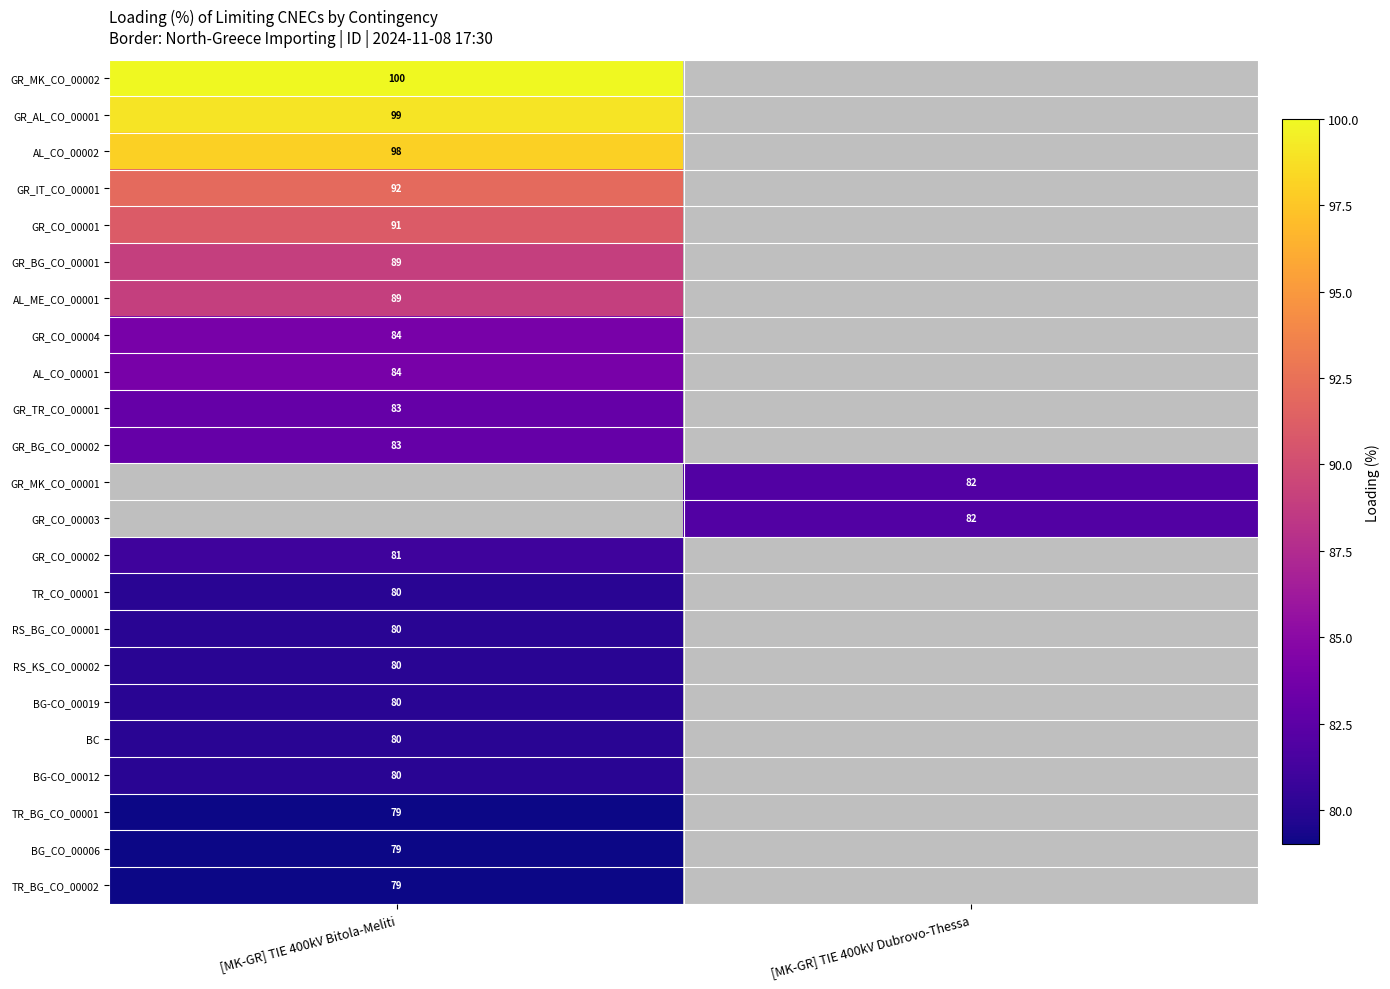

True or false: GR_MK_CO_00002 has a value of 37 at [MK-GR] TIE 400kV Bitola-Meliti.

False